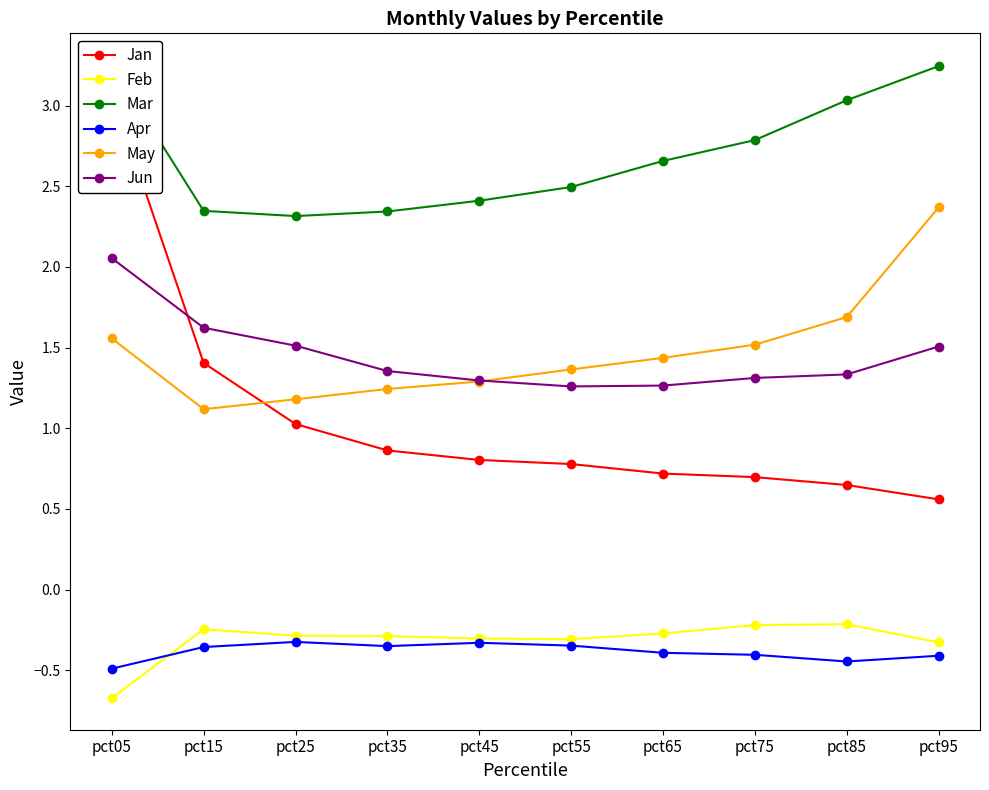

Is the value of Mar at pct95 greater than the value of Feb at pct85?

Yes